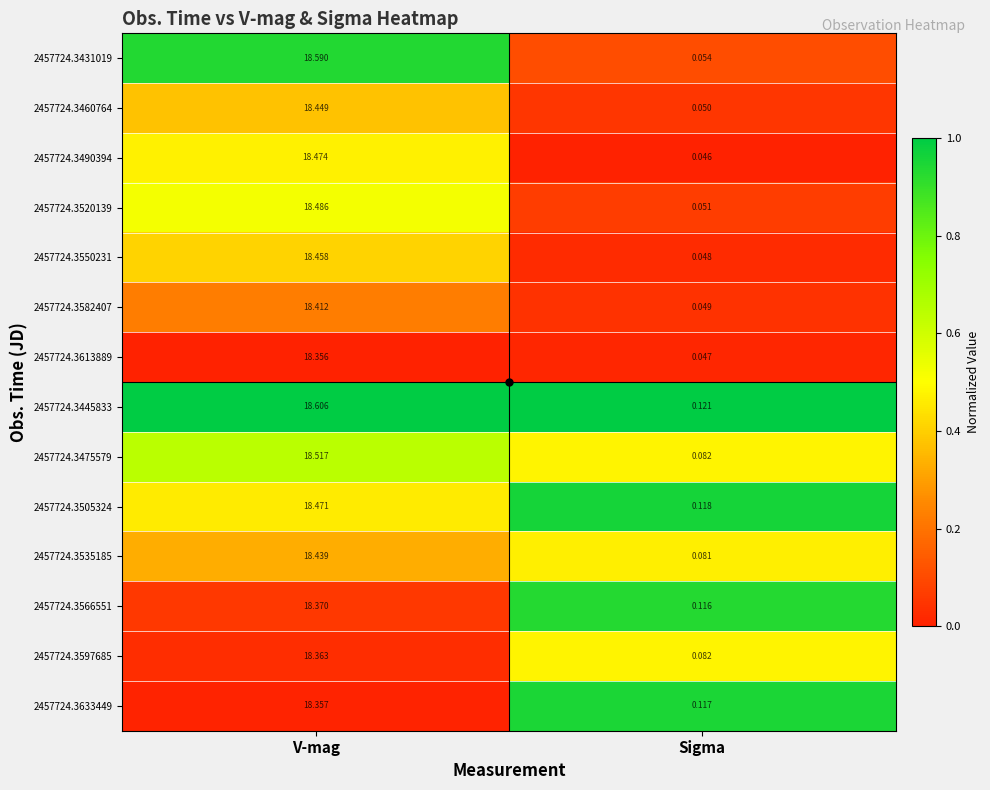

Where is 2457724.3550231 nearest to the value 9?

Sigma